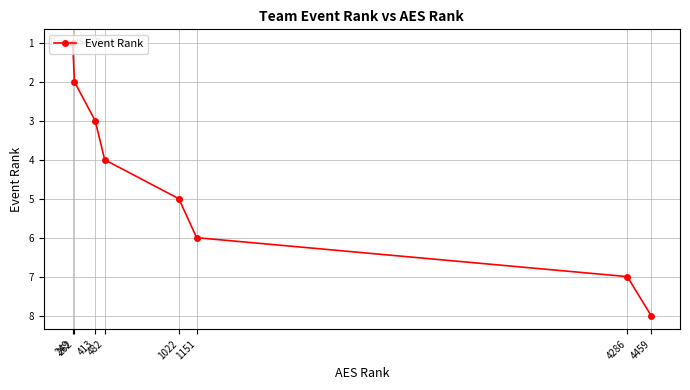

What is the change in value from 249 to 1151?

+5